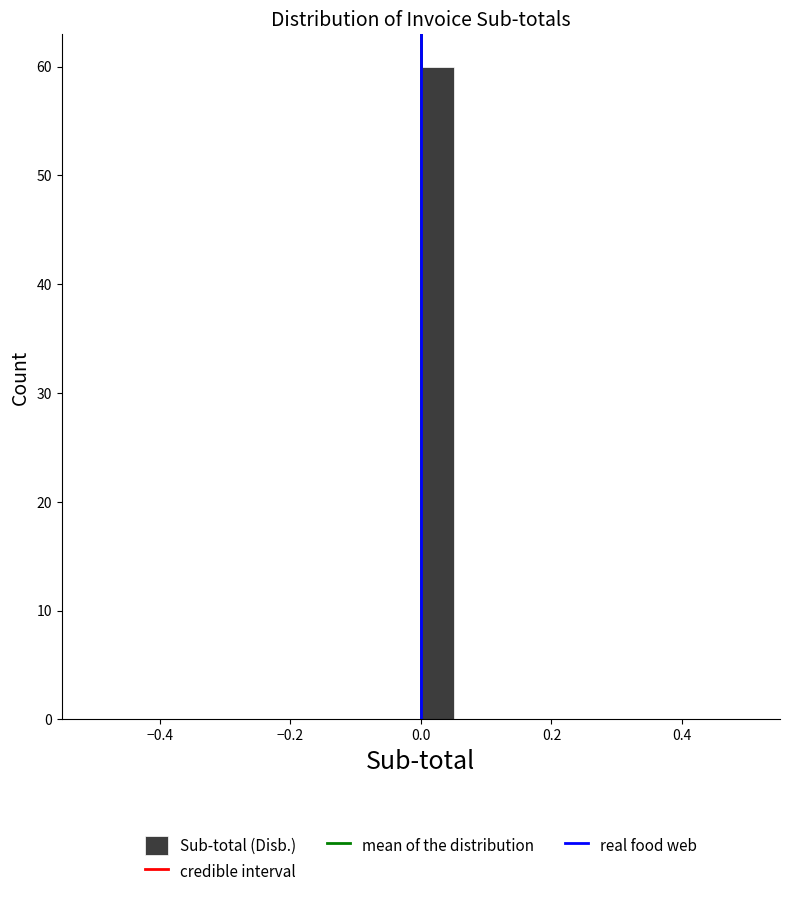

Around what value on the x-axis is the tallest bar? Give the approximate position of its centre, as read against the axis.

0.02